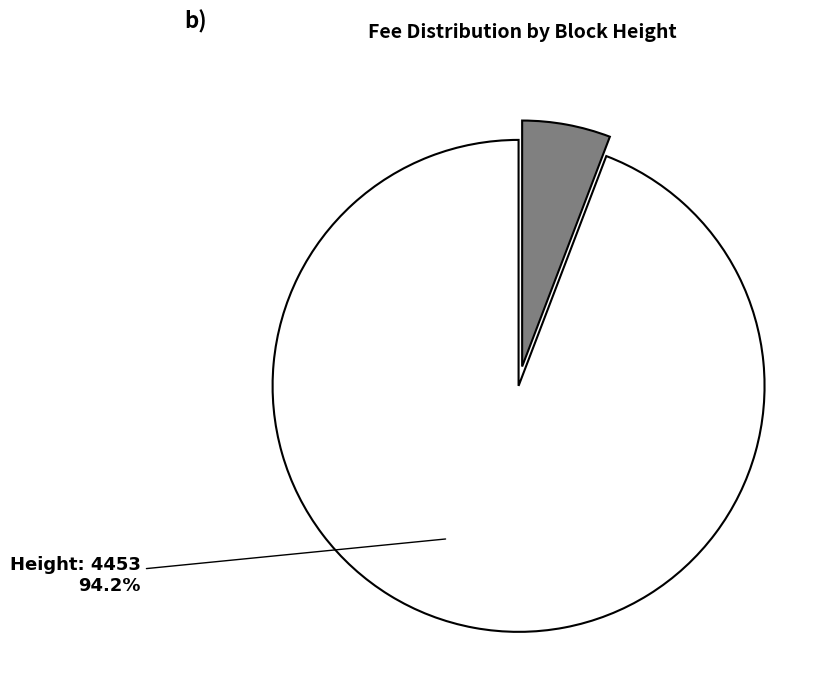

Count the number of slices in the pie.

2